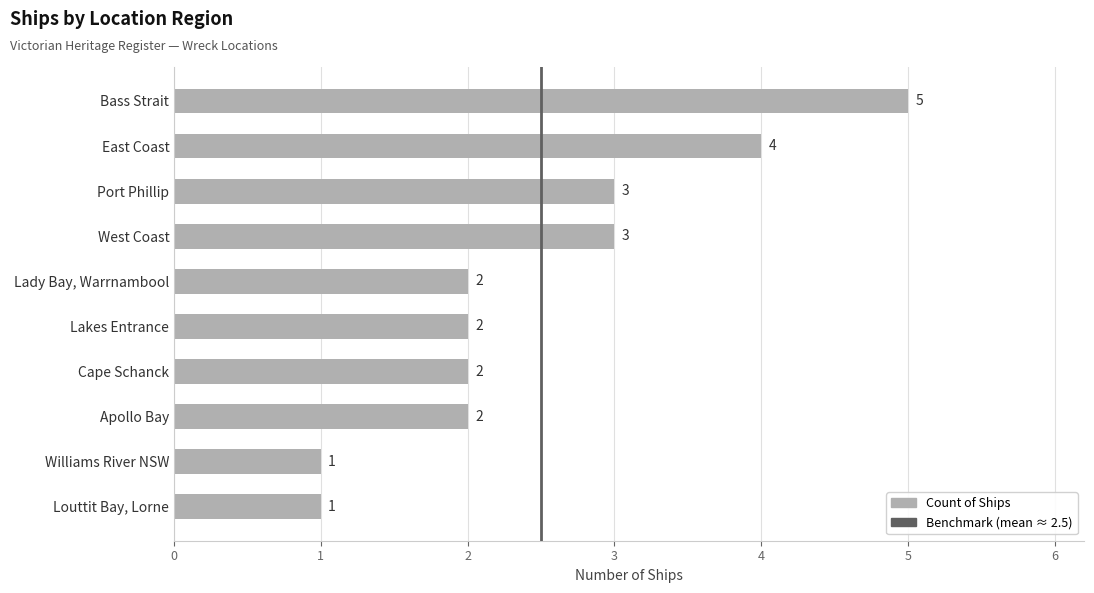

How many values are between 2 and 3?

6